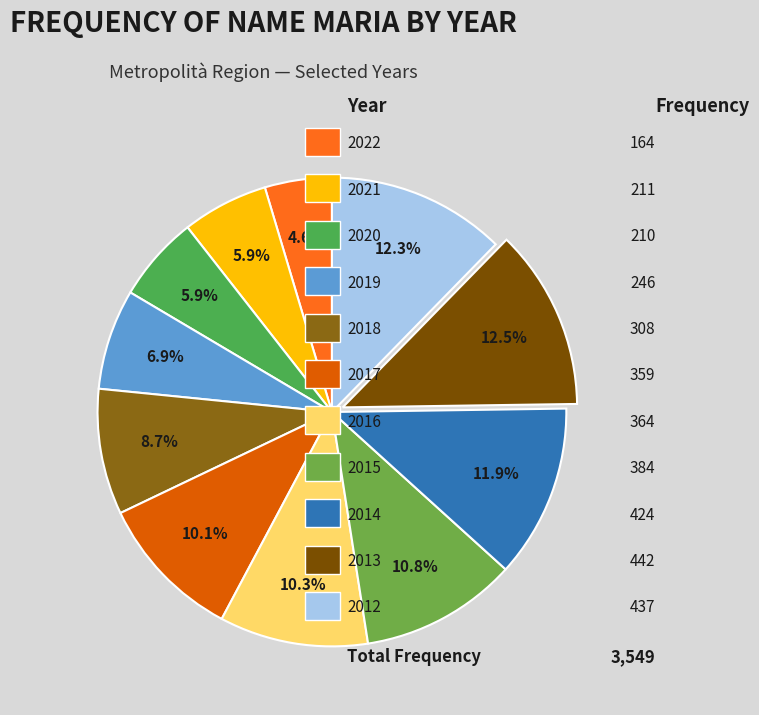

To the nearest percent, what is the average slice percentage?

9%